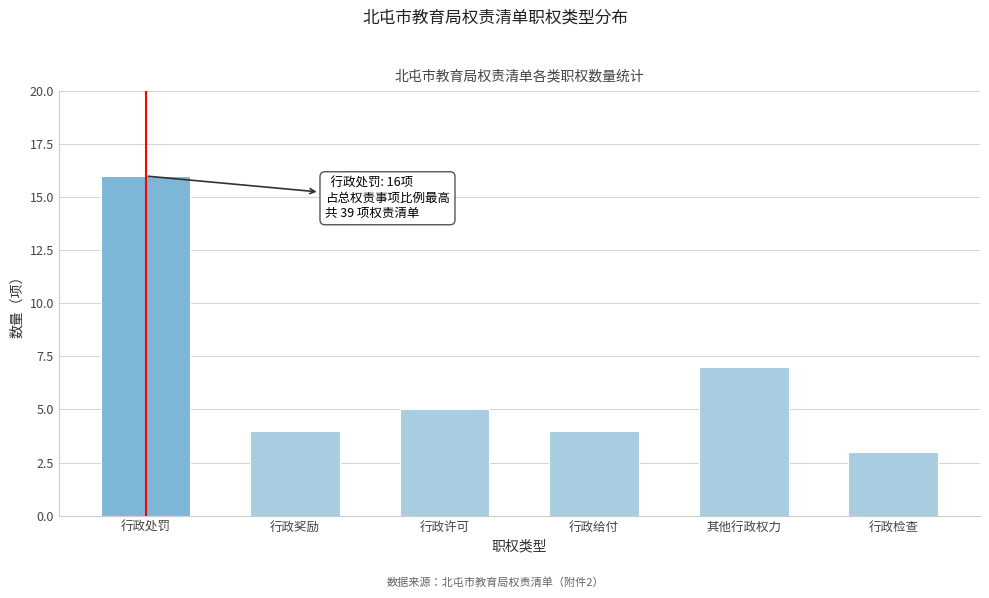

Reading left to right, transcribe all the data shown in this chart.

16	4	5	4	7	3